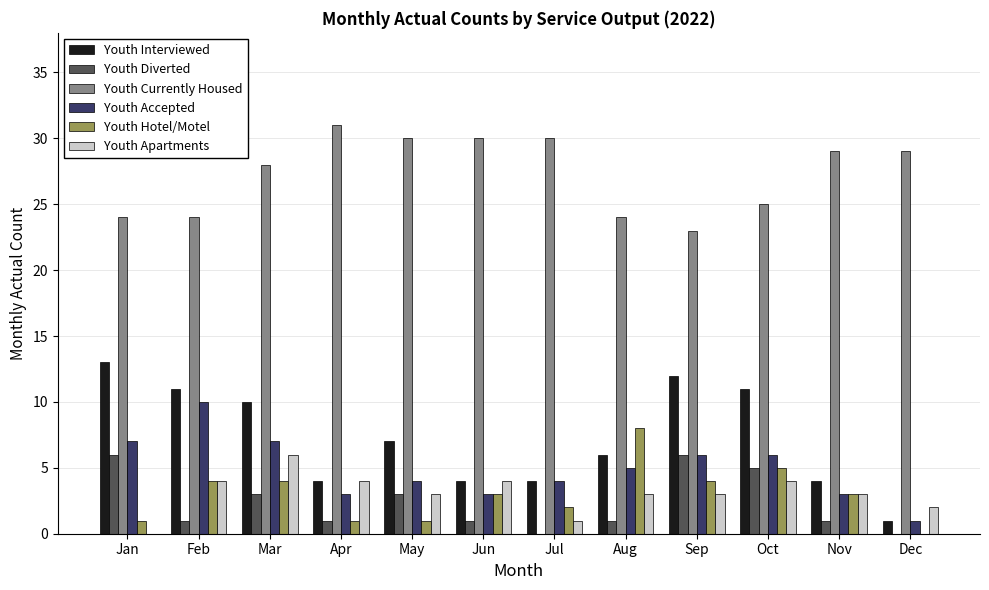

Which series changed the most between Apr and Jul?

Youth Apartments